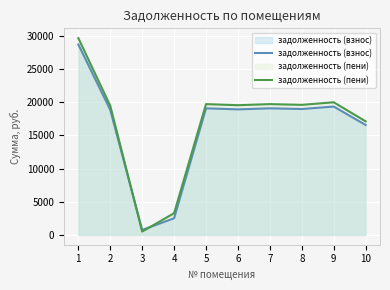

What is the difference between the maximum and minimum values in the задолженность (пени) series?

29177.0